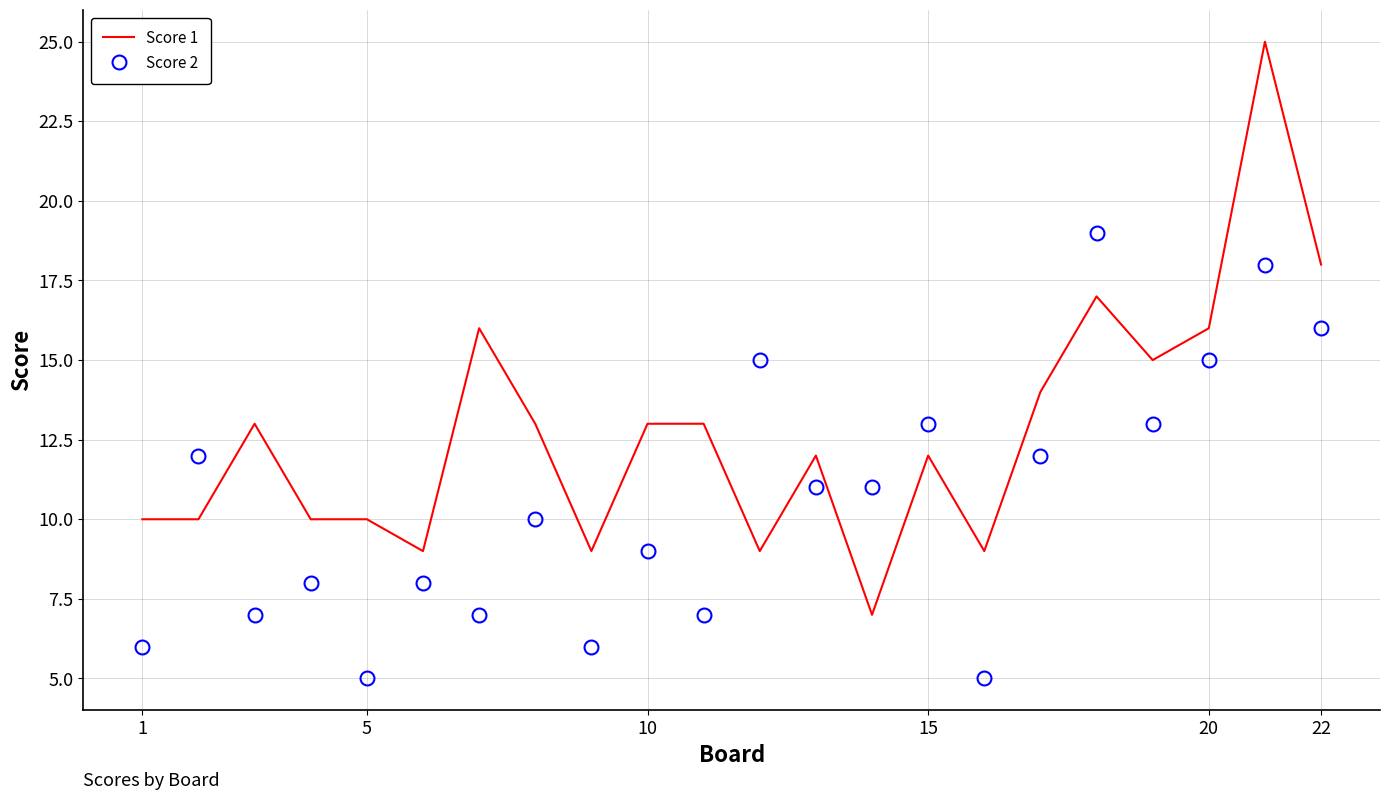

How many times do Score 1 and Score 2 cross each other?

8